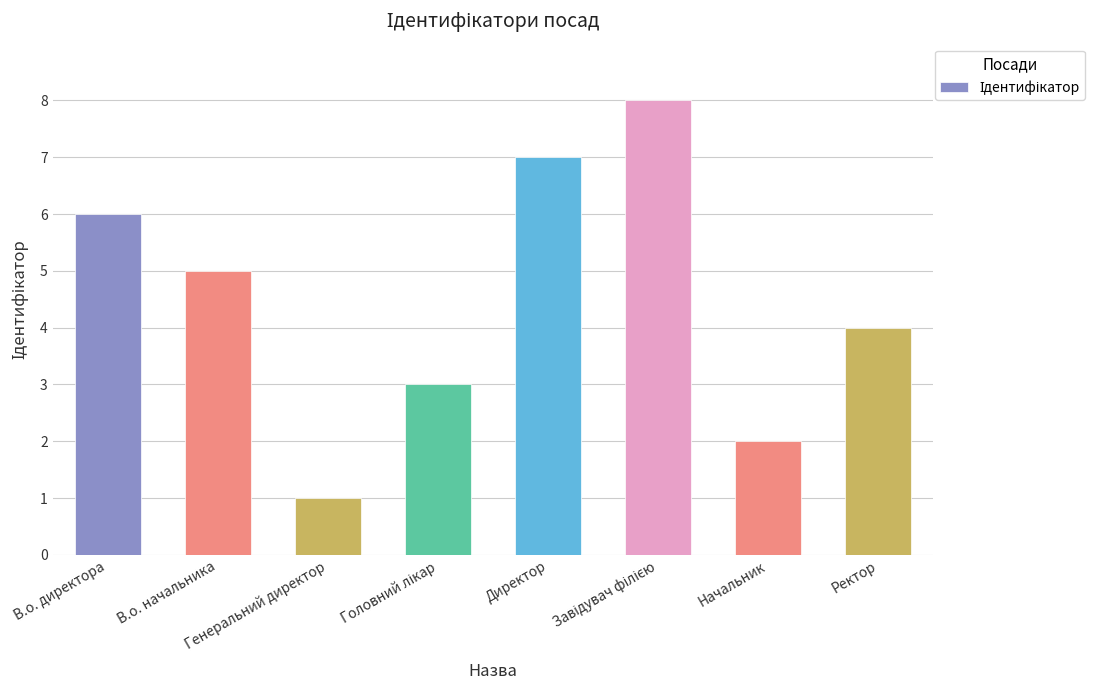

What is the maximum value shown in the chart?

8